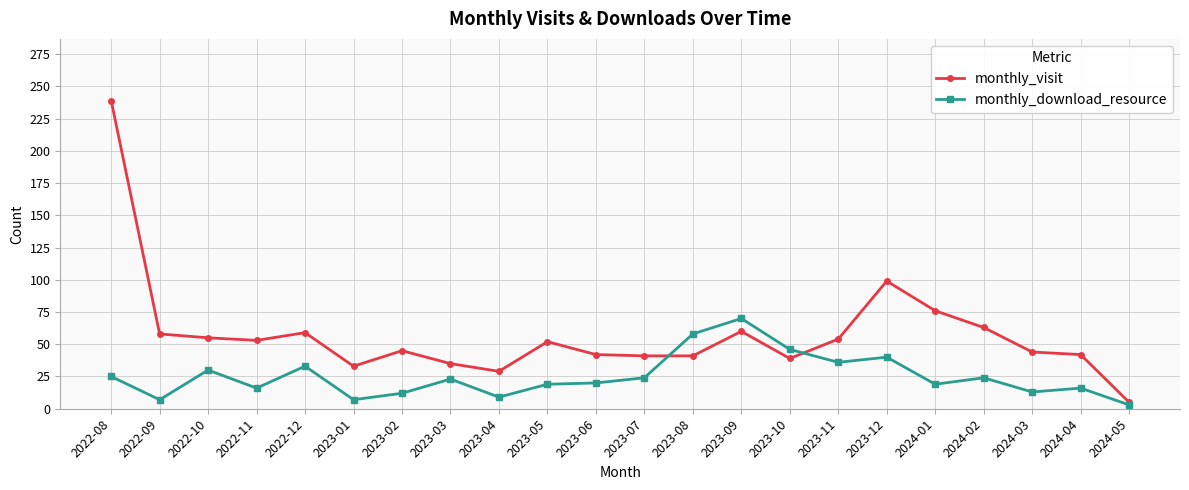

What are all the series names shown in the legend?

monthly_visit, monthly_download_resource